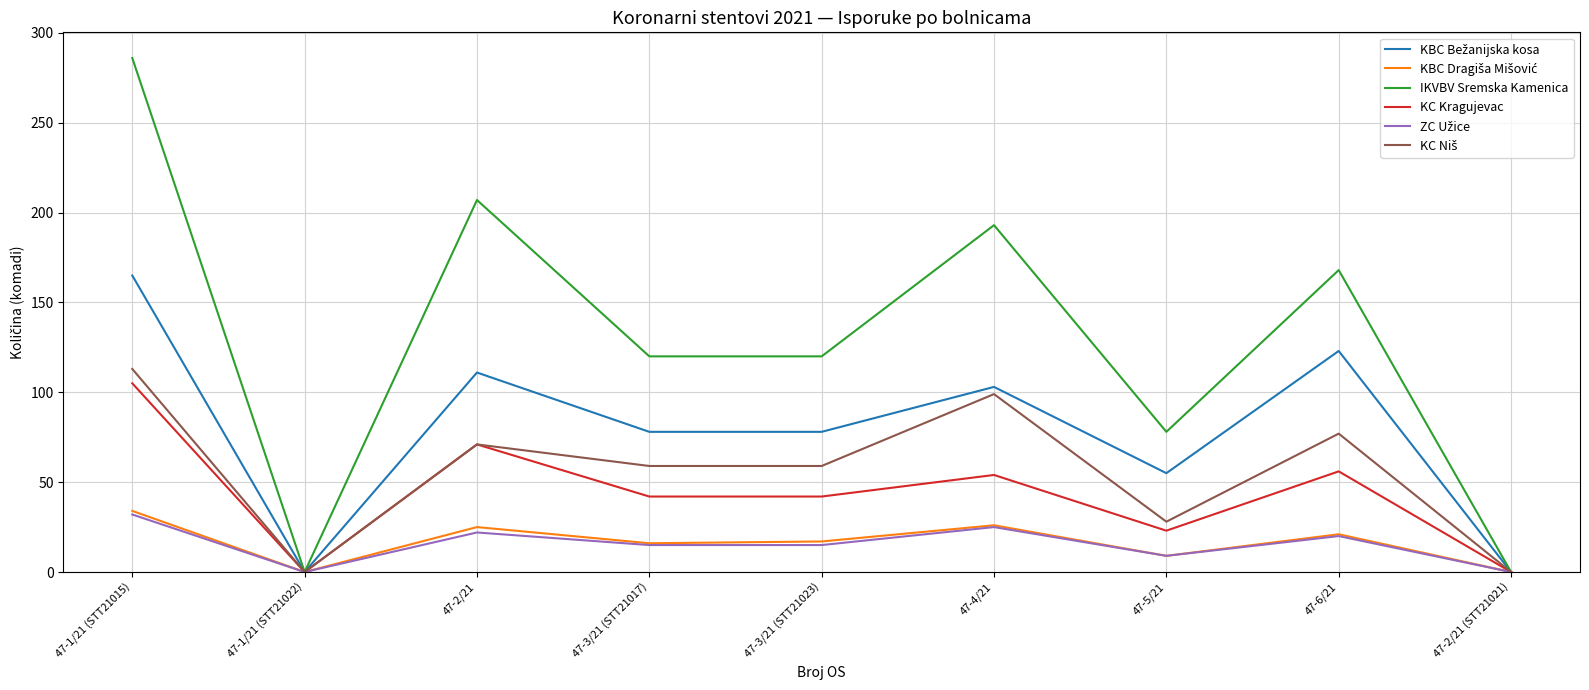

At which category is the sum across all series the highest?

47-1/21 (STT21015)